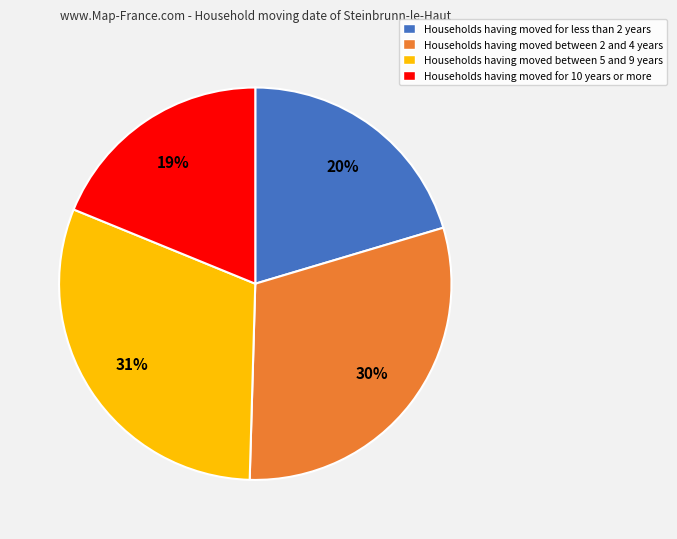

Does any single category account for the majority?

No